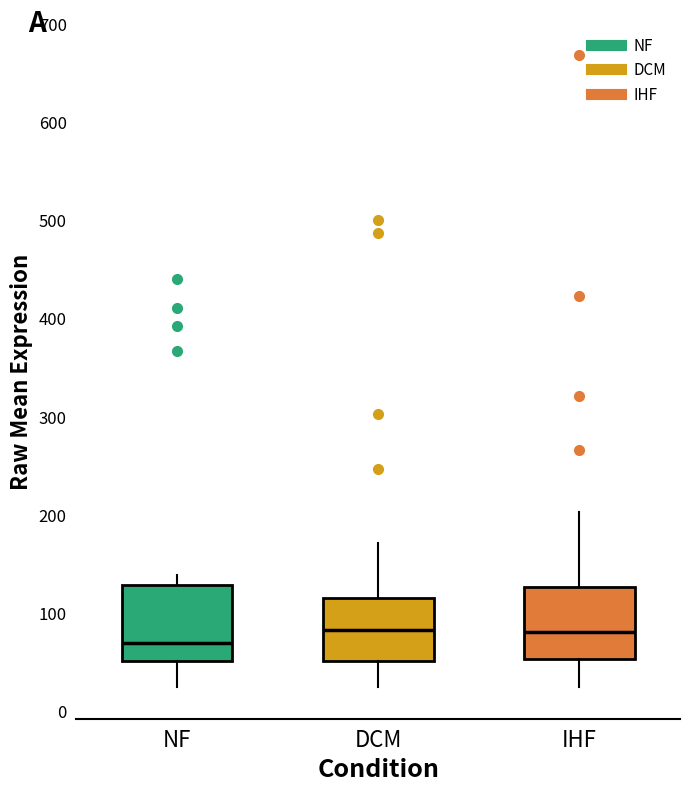

Where is the lower edge of the box for DCM on the y-axis? The values are not printed on the chart, so give them approximately, as read against the axis.

50